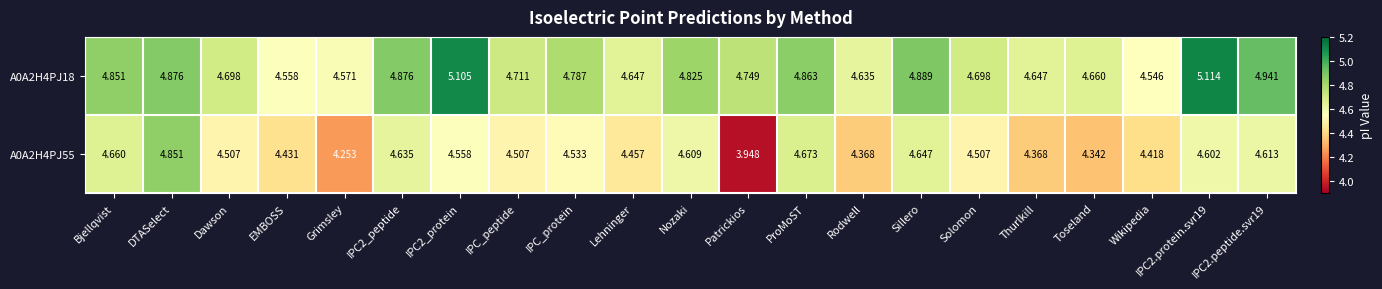

How many data points does each series have?

21